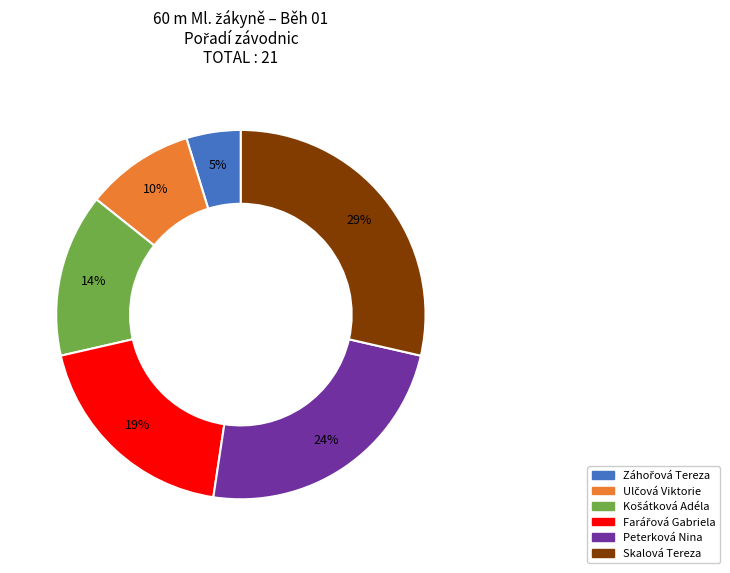

What percentage is the Peterková Nina slice, to the nearest percent?

24%